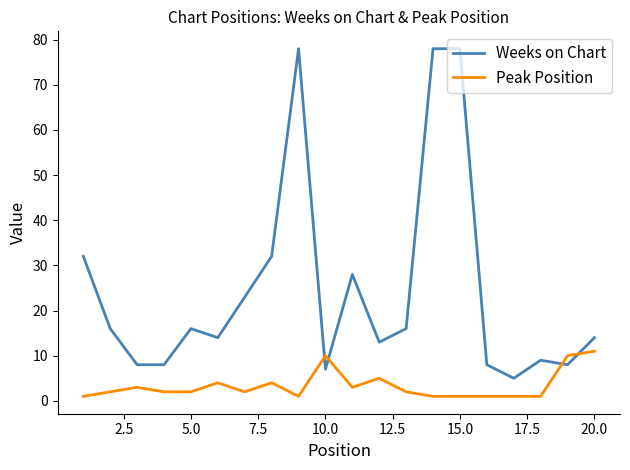

What is the minimum value for Weeks on Chart?

5